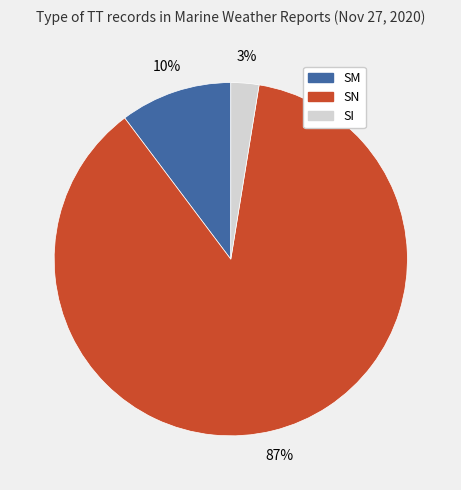

Which has a higher value, SI or SM?

SM